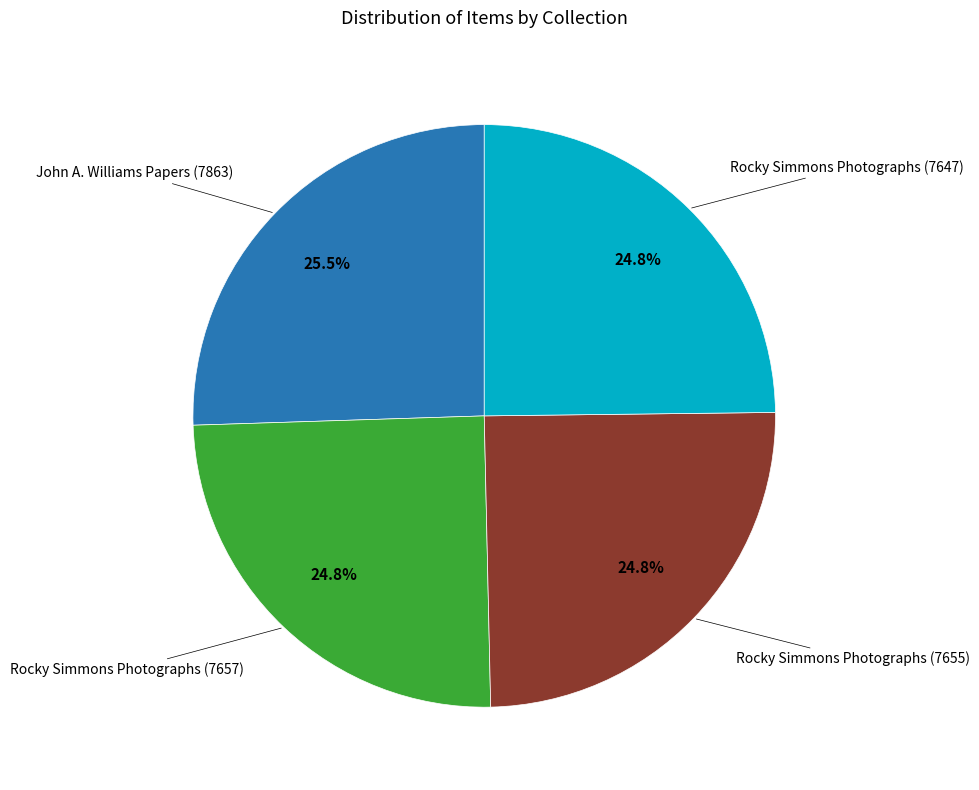

Is there a majority slice in this chart?

No